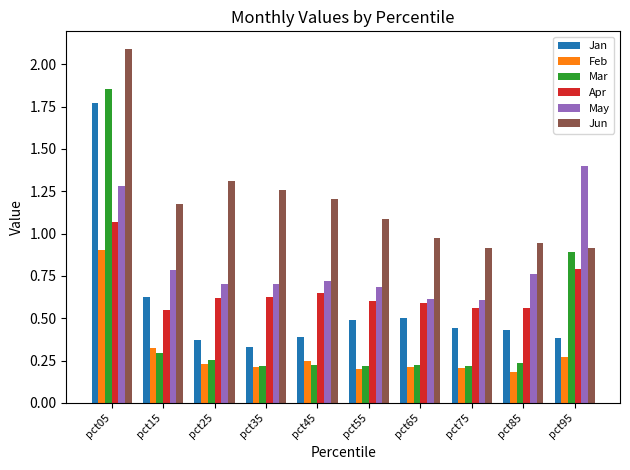

Which series has the widest spread of values?

Mar